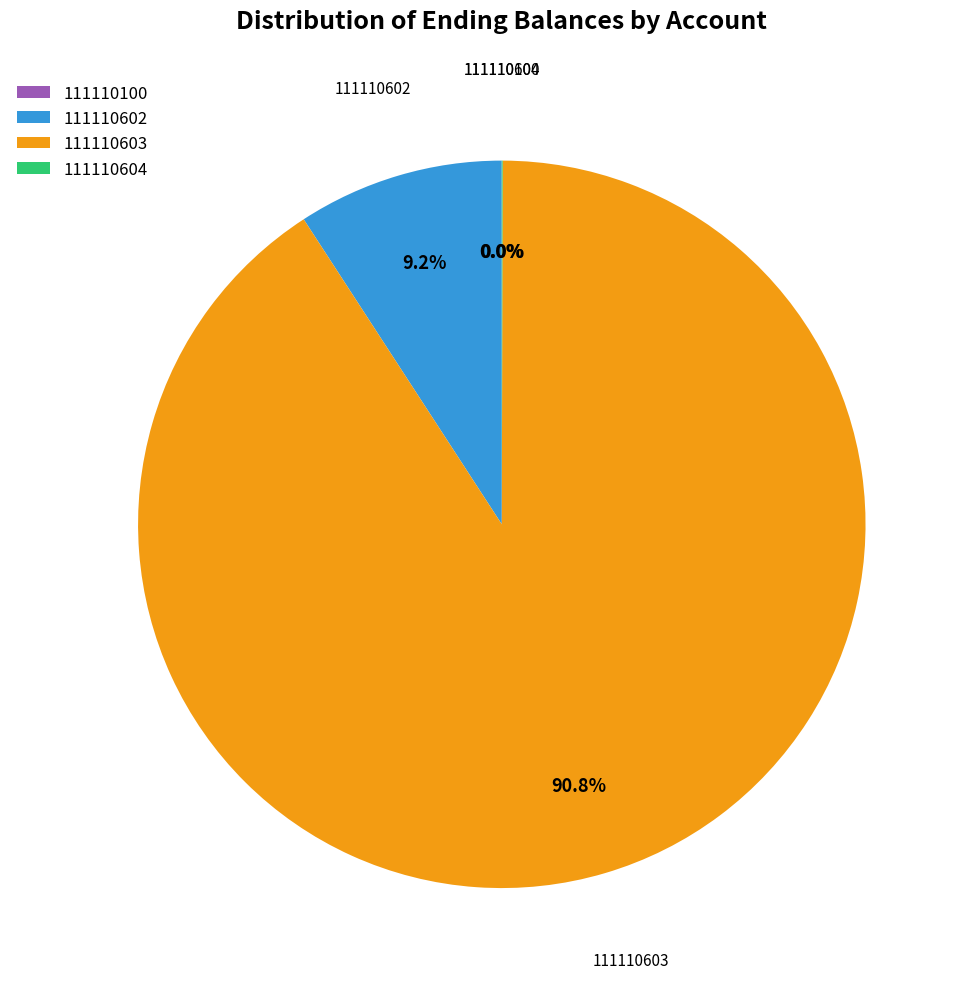

Approximately how many times larger is the value at 111110603 compared to 111110602?

9.9